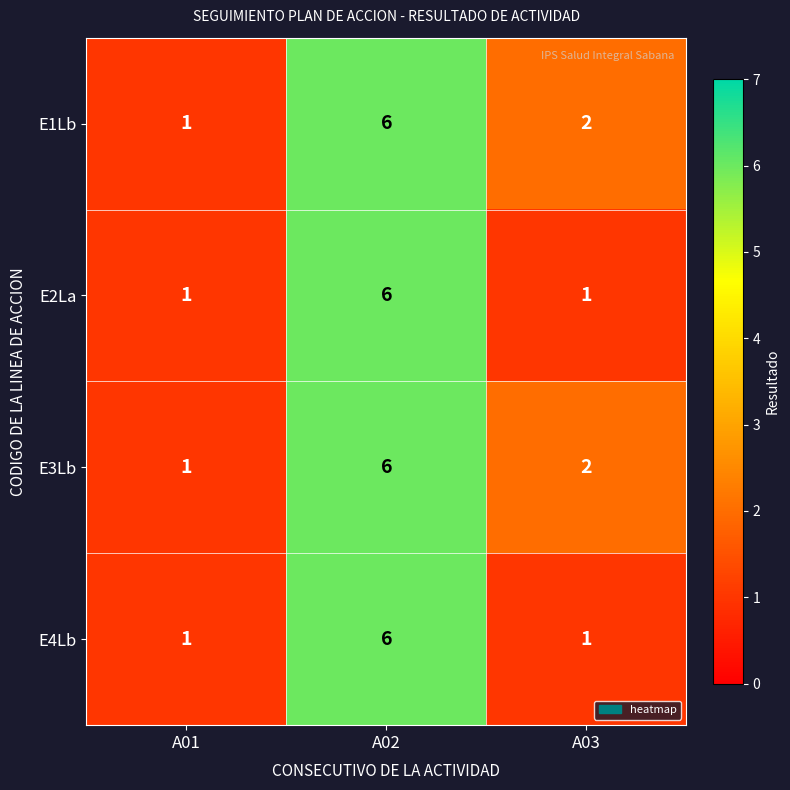

True or false: E4Lb has a value of 2 at A01.

False